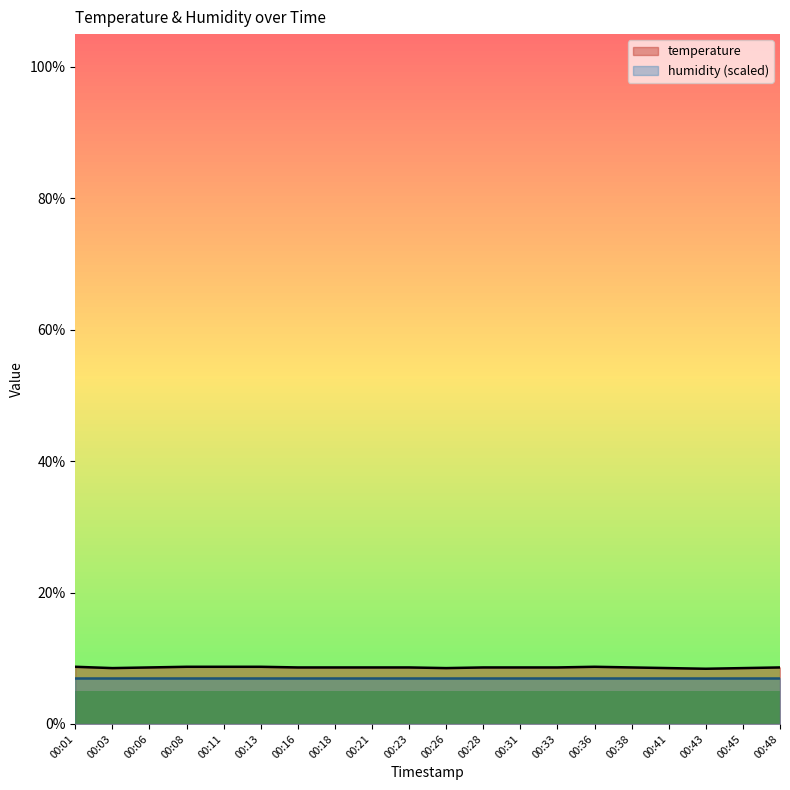

Rank the categories by value from highest to lowest.

00:01, 00:08, 00:11, 00:13, 00:36, 00:06, 00:16, 00:18, 00:21, 00:23, 00:28, 00:31, 00:33, 00:38, 00:48, 00:03, 00:26, 00:41, 00:45, 00:43